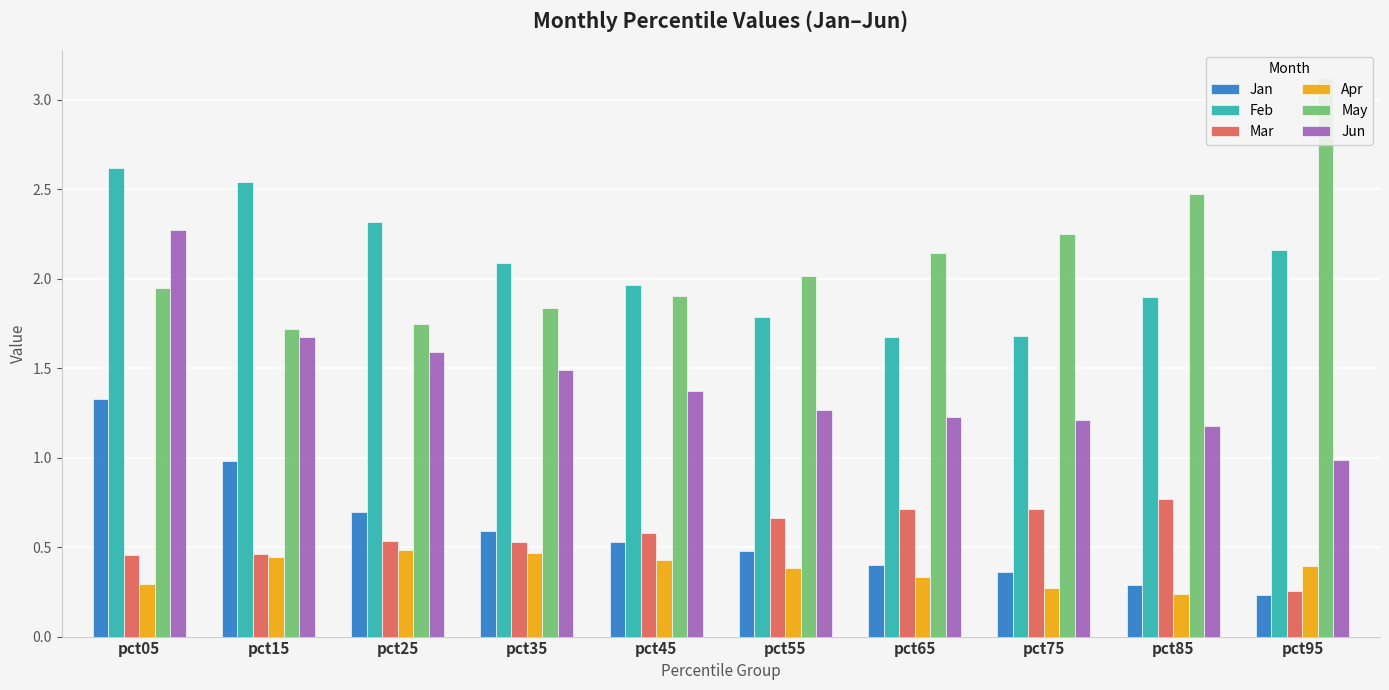

What is the maximum value shown in the chart?

3.1